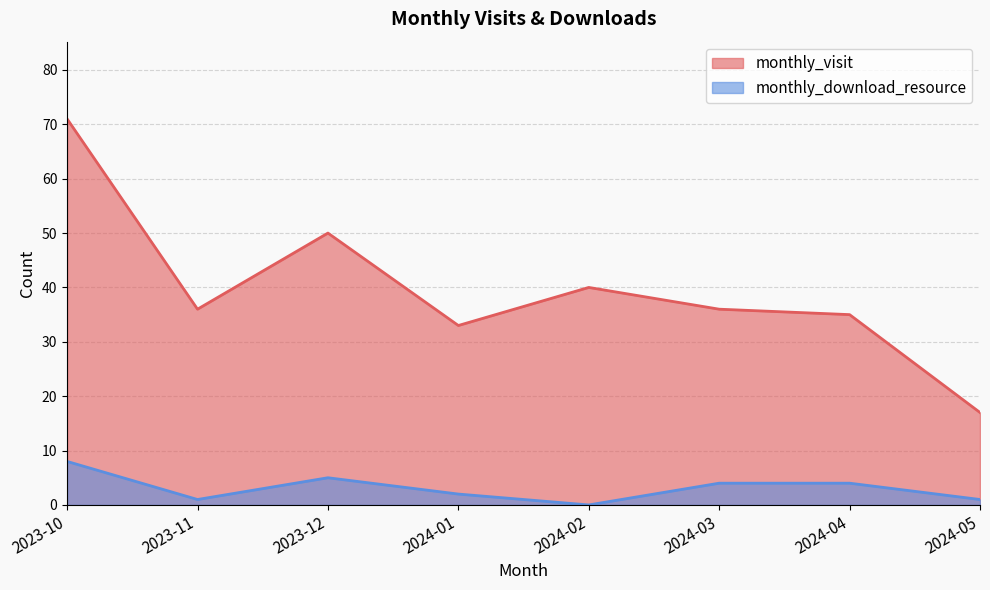

Reading left to right, transcribe all the data shown in this chart.

monthly_visit: 71	36	50	33	40	36	35	17
monthly_download_resource: 8	1	5	2	0	4	4	1